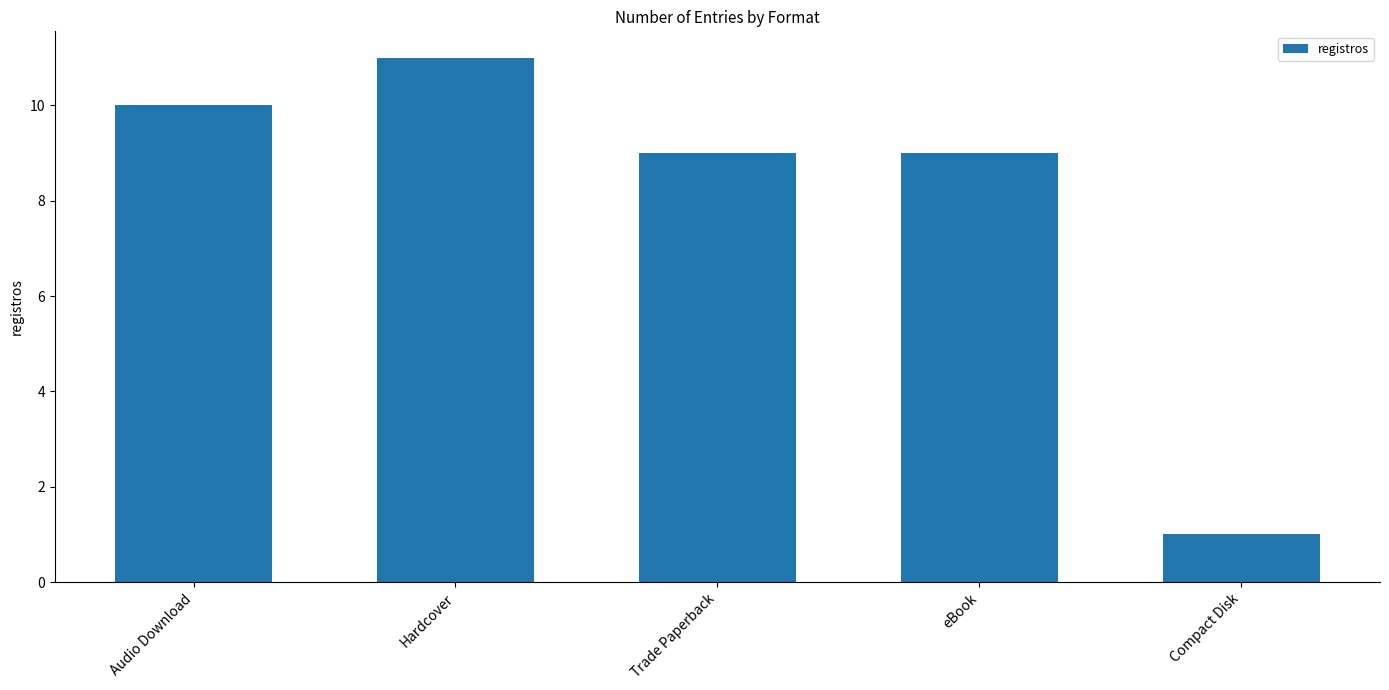

What is the label of the 1st bar from the right?

Compact Disk